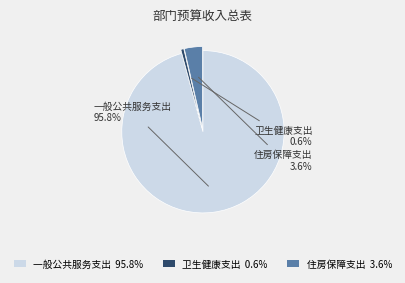

To the nearest percent, what percentage of the pie is 住房保障支出?

4%